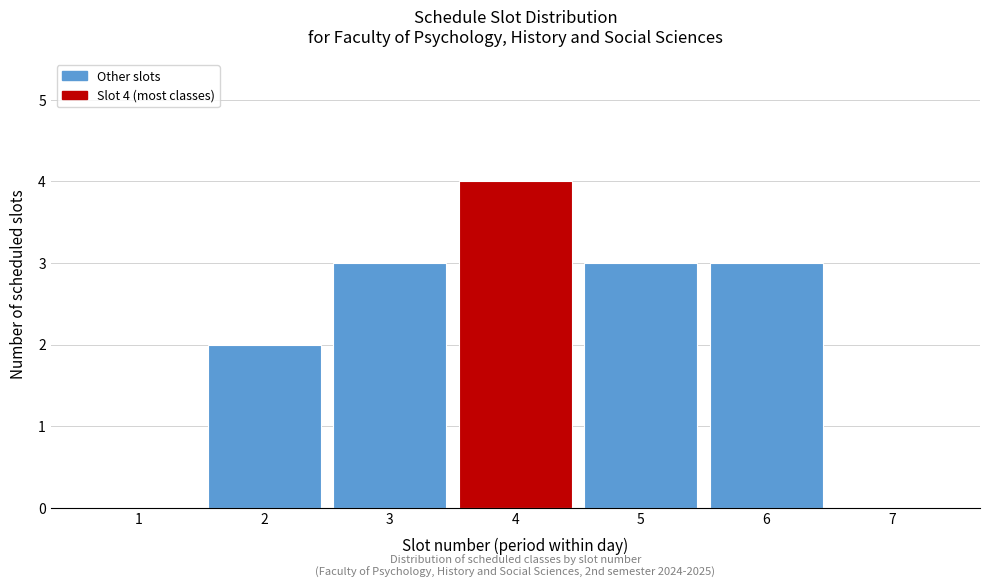

Reading left to right, what are all the values shown in this chart?

1=0	2=2	3=3	4=4	5=3	6=3	7=0